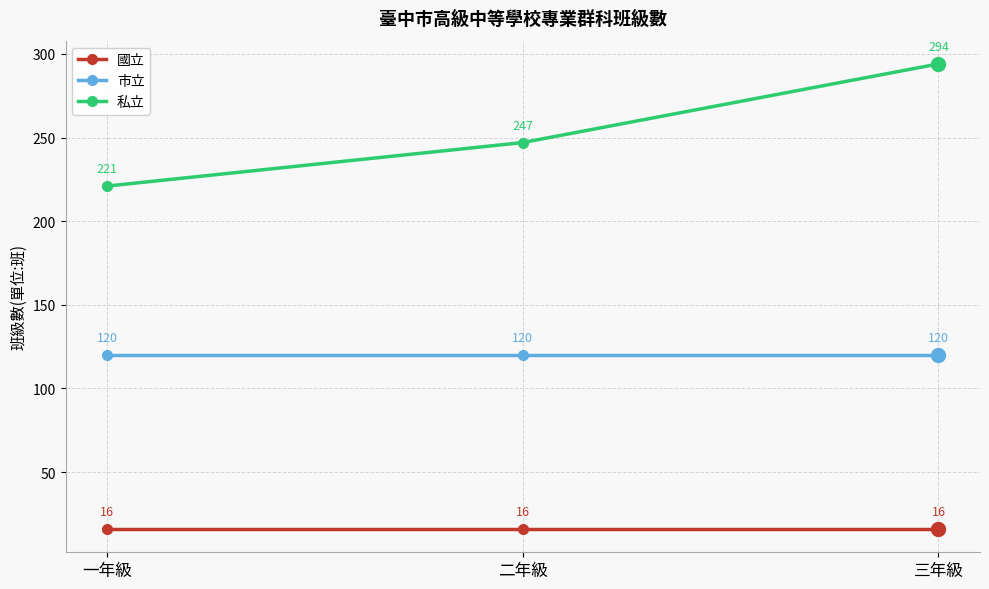

Between 一年級 and 二年級, which series saw the biggest shift?

私立